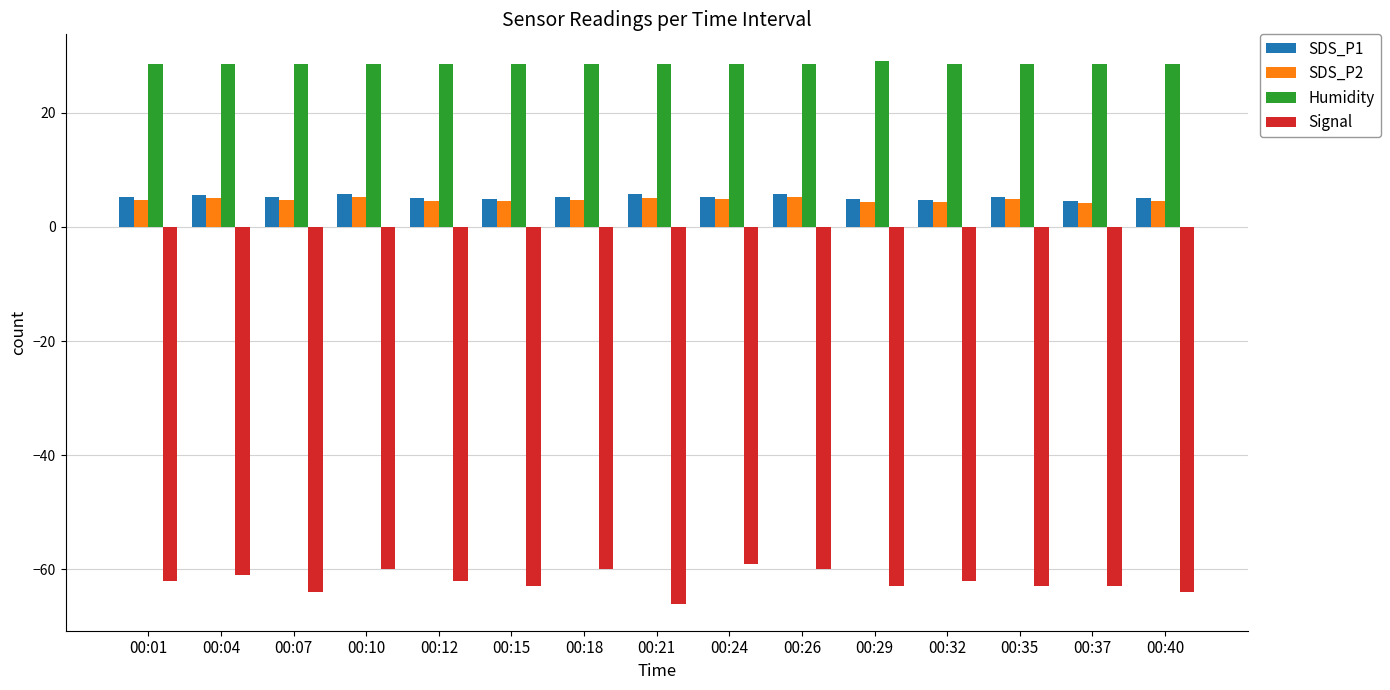

Which series has the largest total across all categories?

Humidity